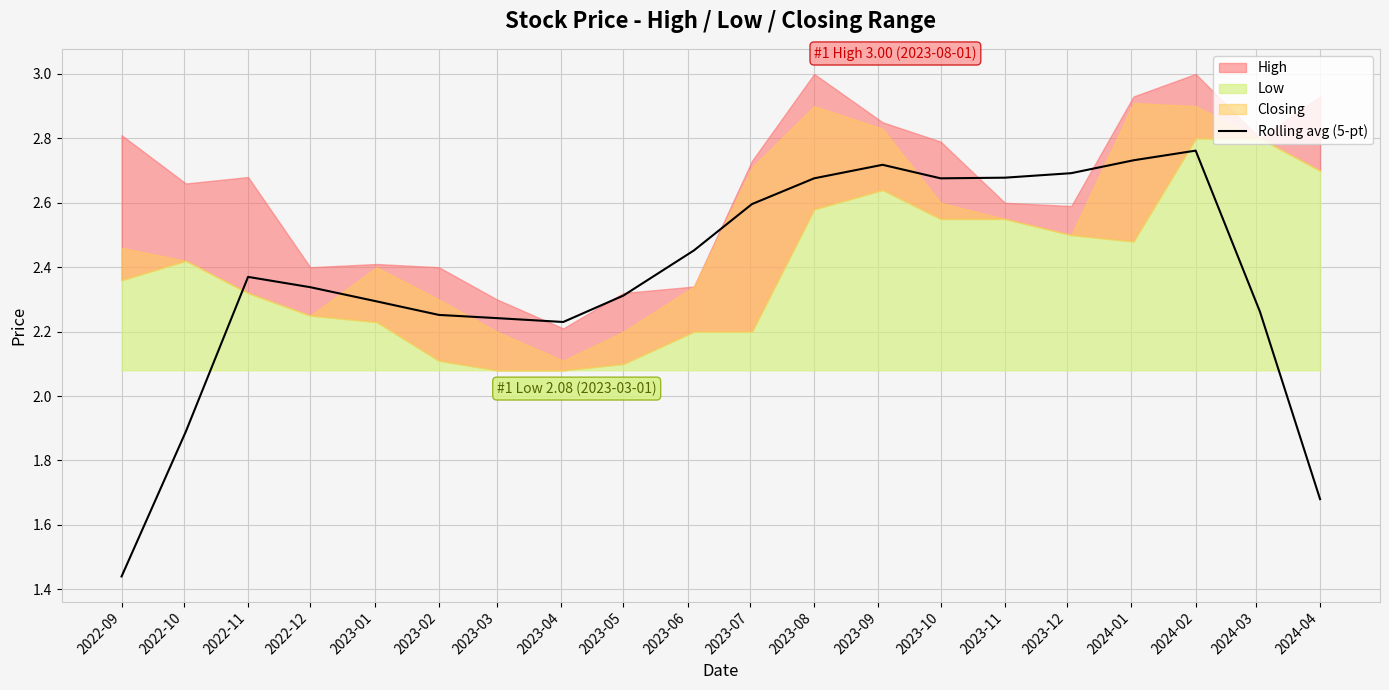

True or false: Rolling avg (5-pt) has a value of 1.3 at 2023-05.

False